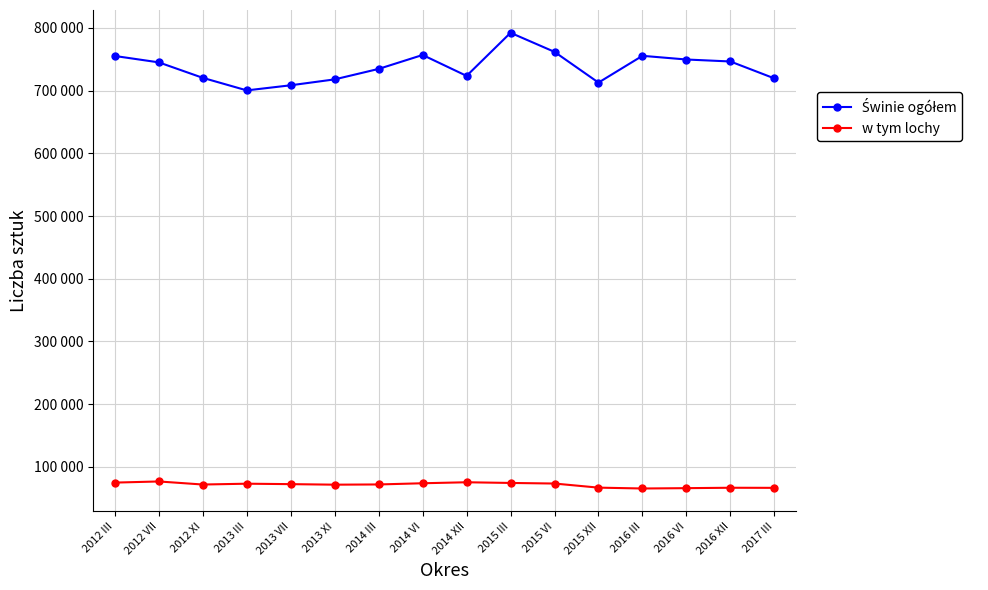

What is the difference between the highest and lowest values at 2013 III?

626907